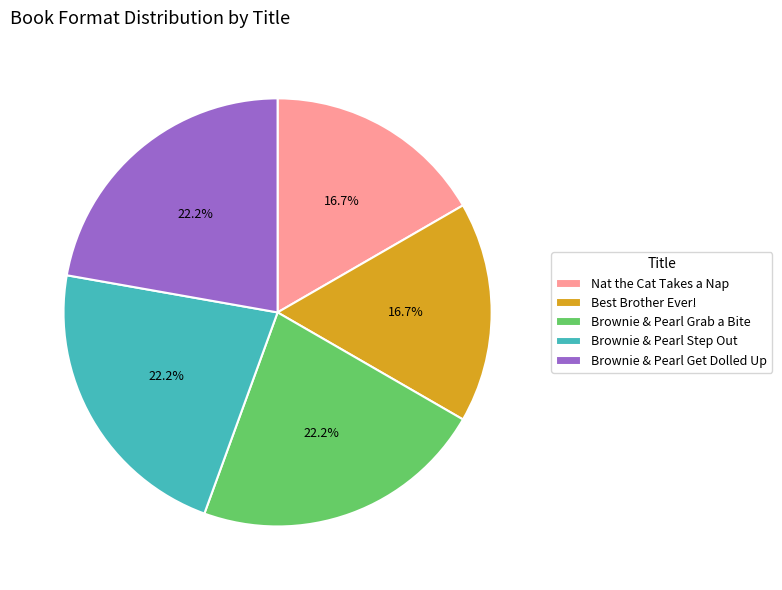

How many segments does this pie chart have?

5